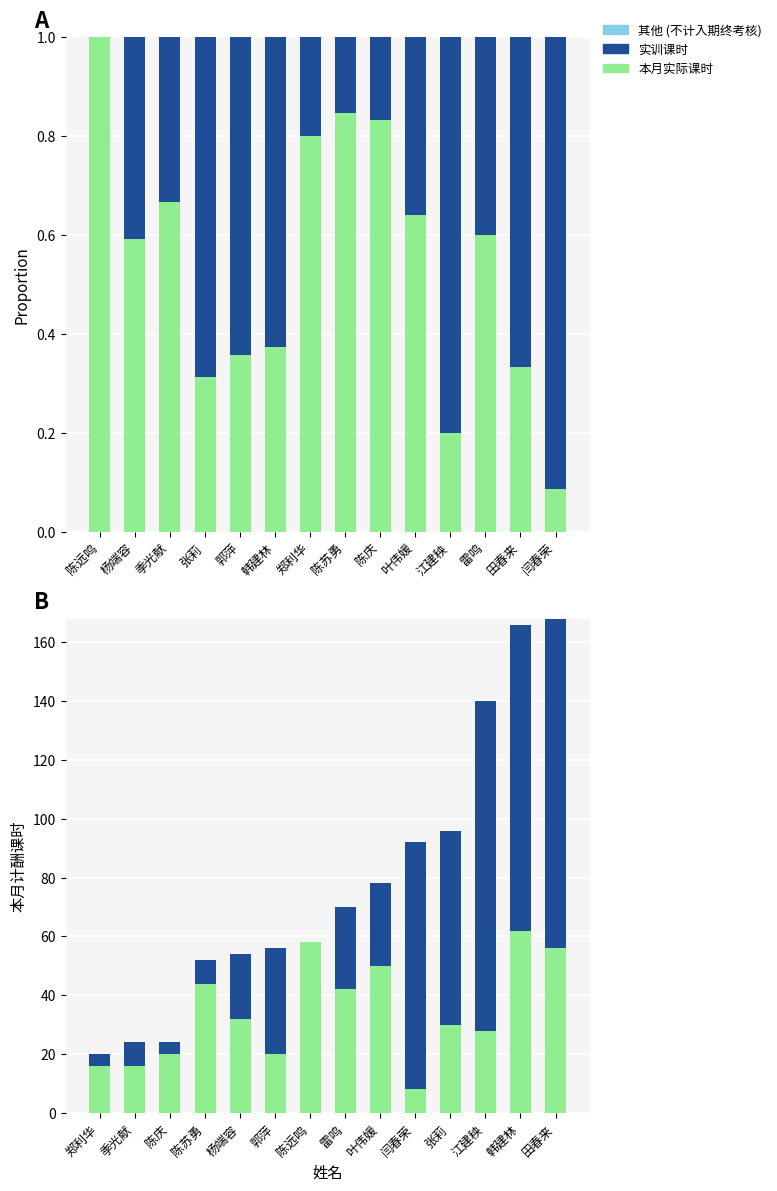

What is the highest value of the 实训课时 series?

112